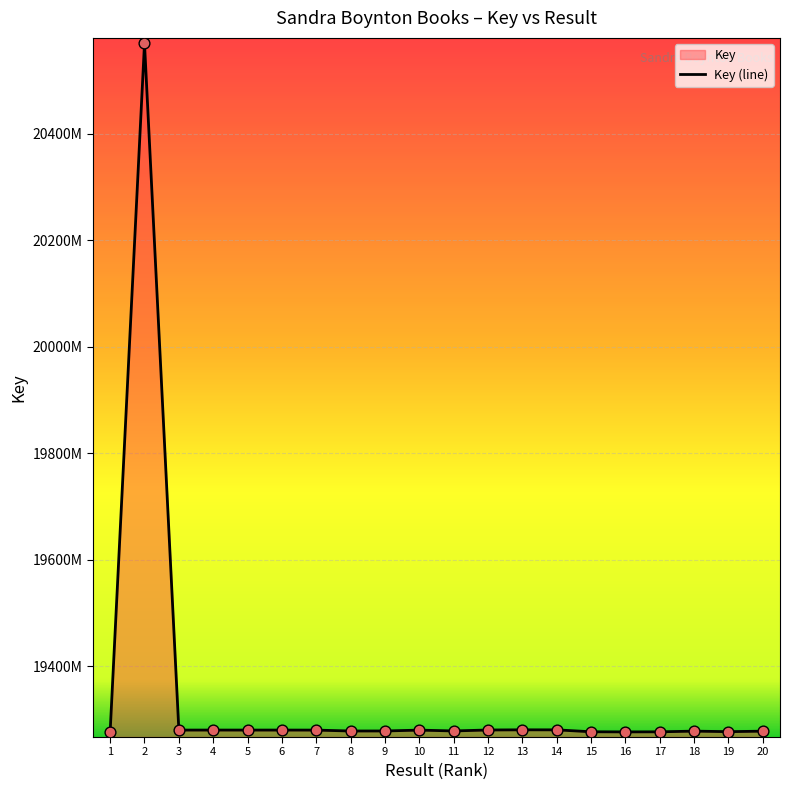

Between 1 and 17, which is larger?

17